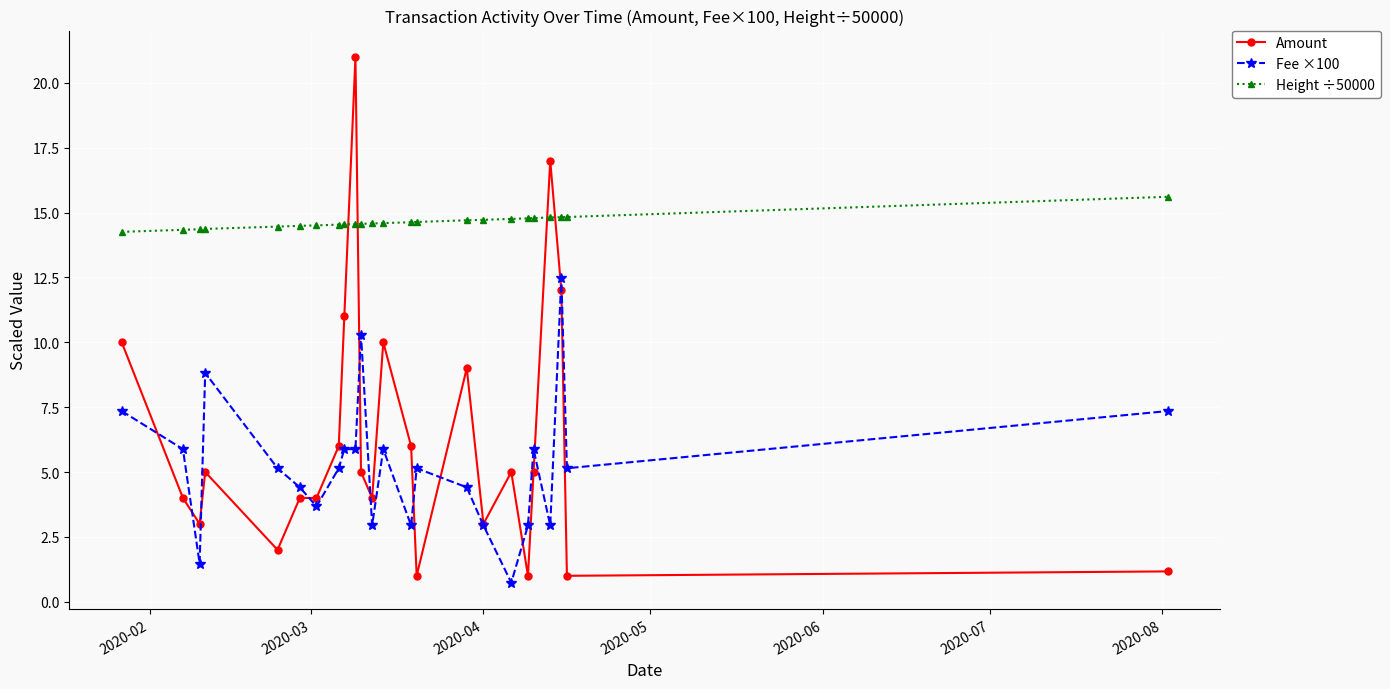

Which series has the widest spread of values?

Amount